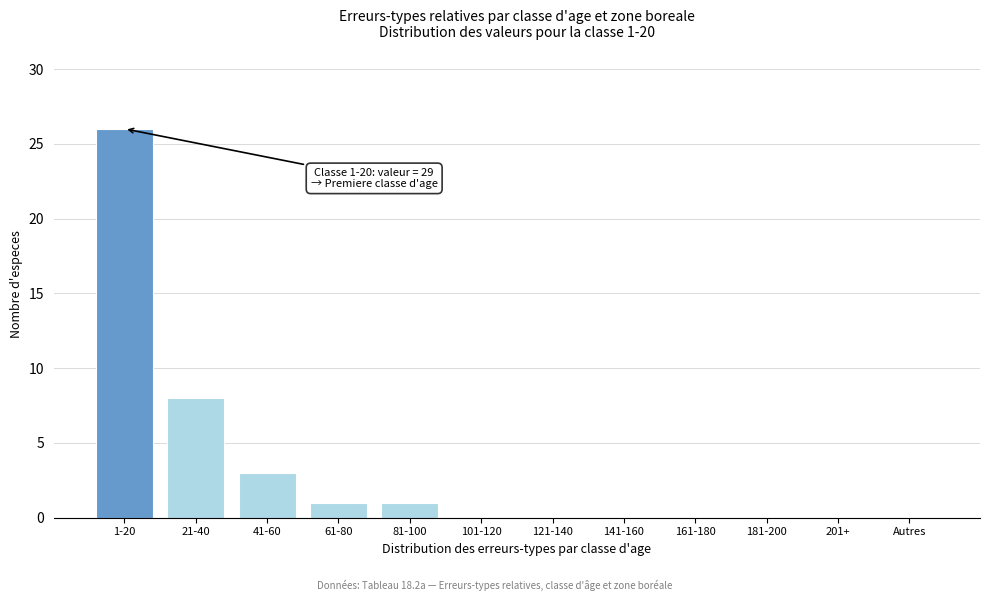

Reading left to right, list all the values displayed in this chart.

1-20=26	21-40=8	41-60=3	61-80=1	81-100=1	101-120=0	121-140=0	141-160=0	161-180=0	181-200=0	201+=0	Autres=0